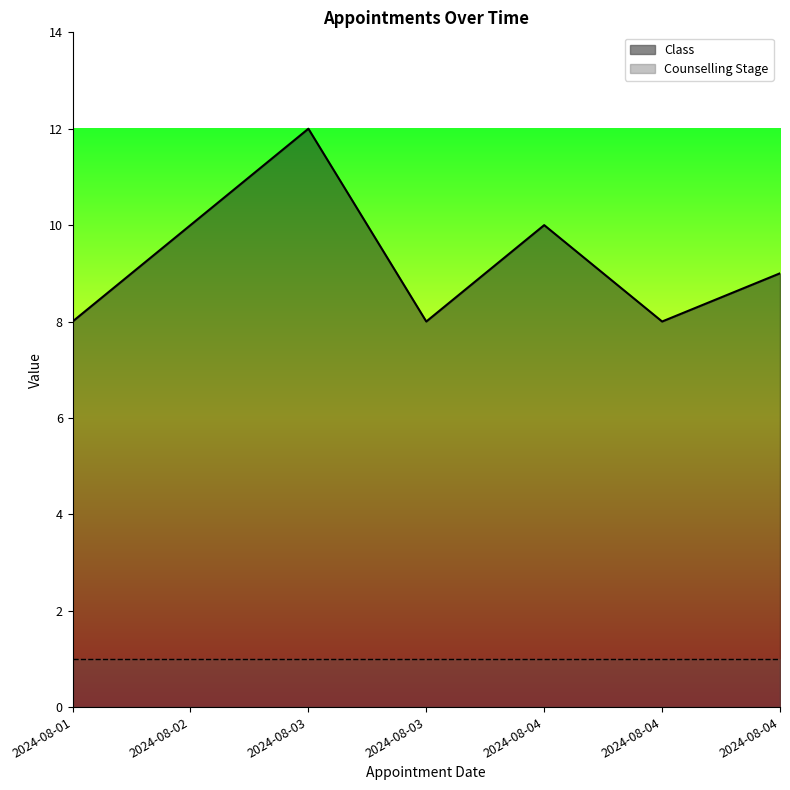

At which category does the chart reach its minimum across all series?

2024-08-01